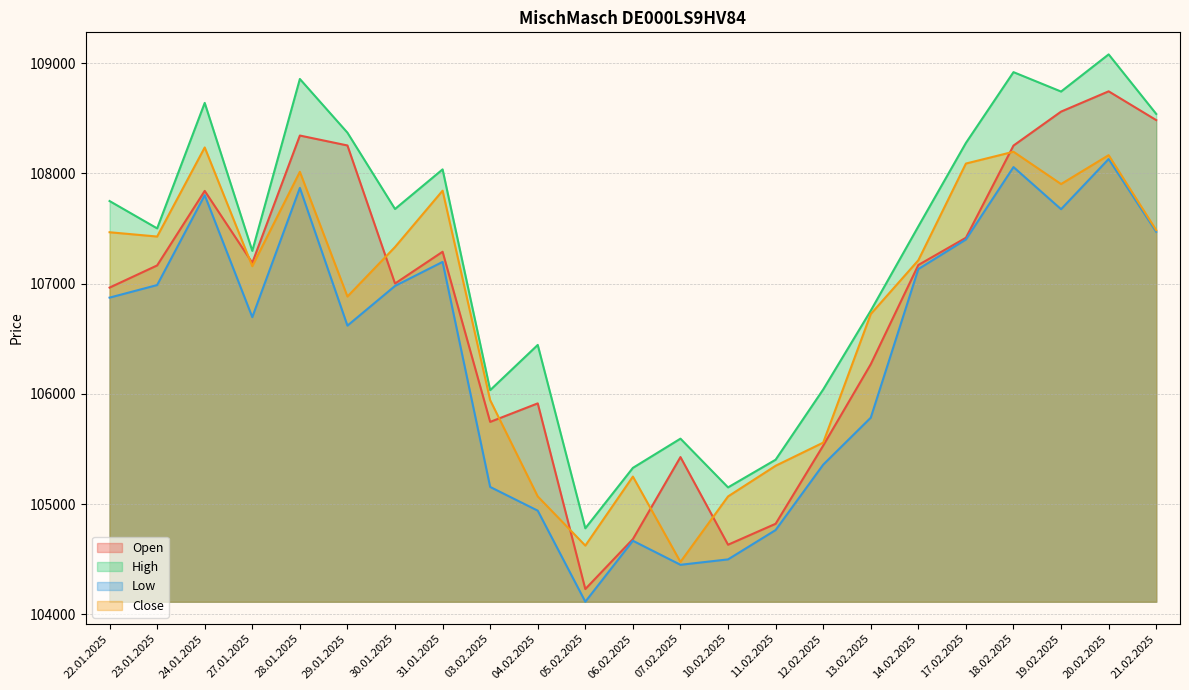

Reading left to right, transcribe all the data shown in this chart.

Open: 22.01.2025=106964	23.01.2025=107165	24.01.2025=107841	27.01.2025=107189	28.01.2025=108343	29.01.2025=108253	30.01.2025=107001	31.01.2025=107289	03.02.2025=105746	04.02.2025=105914	05.02.2025=104230	06.02.2025=104683	07.02.2025=105427	10.02.2025=104632	11.02.2025=104822	12.02.2025=105531	13.02.2025=106269	14.02.2025=107169	17.02.2025=107416	18.02.2025=108252	19.02.2025=108560	20.02.2025=108744	21.02.2025=108483
High: 22.01.2025=107749	23.01.2025=107501	24.01.2025=108639	27.01.2025=107297	28.01.2025=108856	29.01.2025=108369	30.01.2025=107677	31.01.2025=108036	03.02.2025=106034	04.02.2025=106444	05.02.2025=104781	06.02.2025=105329	07.02.2025=105594	10.02.2025=105152	11.02.2025=105403	12.02.2025=106040	13.02.2025=106755	14.02.2025=107519	17.02.2025=108276	18.02.2025=108918	19.02.2025=108742	20.02.2025=109079	21.02.2025=108539
Low: 22.01.2025=106873	23.01.2025=106987	24.01.2025=107802	27.01.2025=106696	28.01.2025=107868	29.01.2025=106619	30.01.2025=106979	31.01.2025=107197	03.02.2025=105156	04.02.2025=104941	05.02.2025=104115	06.02.2025=104668	07.02.2025=104450	10.02.2025=104499	11.02.2025=104765	12.02.2025=105358	13.02.2025=105784	14.02.2025=107132	17.02.2025=107400	18.02.2025=108057	19.02.2025=107675	20.02.2025=108130	21.02.2025=107470
Close: 22.01.2025=107466	23.01.2025=107427	24.01.2025=108235	27.01.2025=107158	28.01.2025=108014	29.01.2025=106883	30.01.2025=107332	31.01.2025=107843	03.02.2025=105943	04.02.2025=105070	05.02.2025=104624	06.02.2025=105250	07.02.2025=104476	10.02.2025=105070	11.02.2025=105348	12.02.2025=105558	13.02.2025=106724	14.02.2025=107212	17.02.2025=108089	18.02.2025=108196	19.02.2025=107903	20.02.2025=108165	21.02.2025=107485